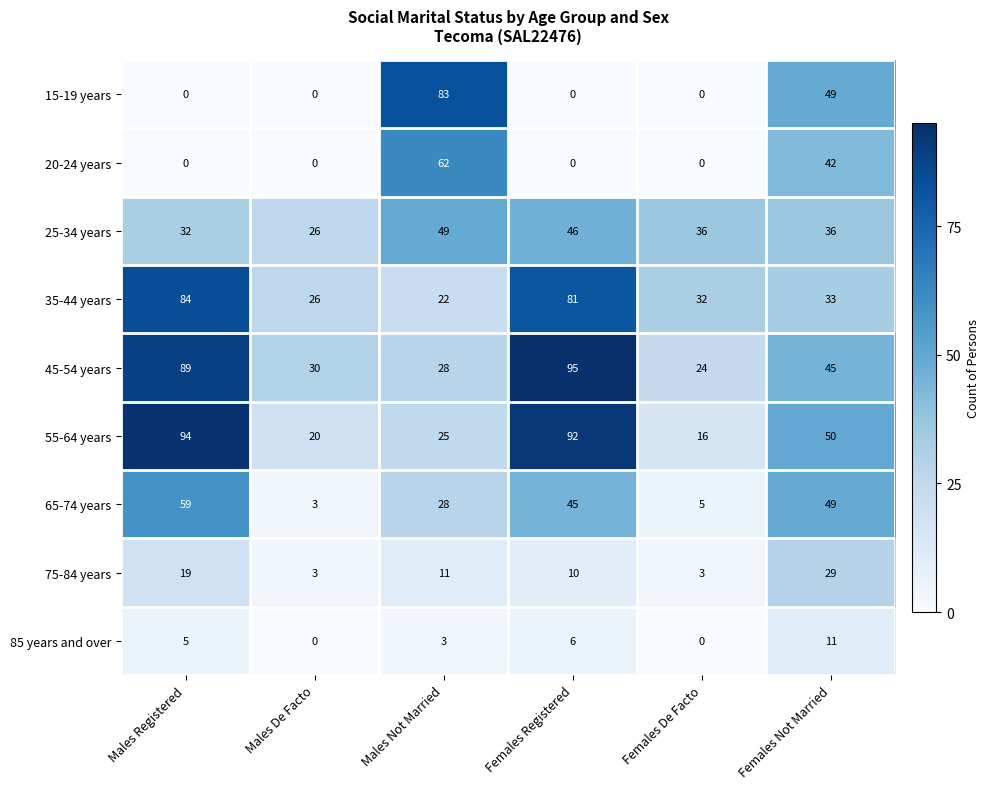

What is the sum of all 85 years and over values?

25